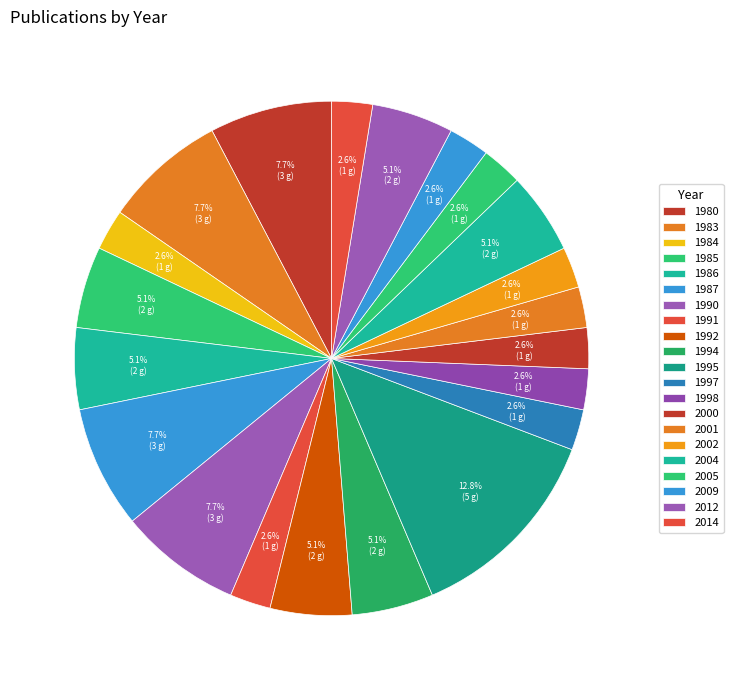

What is the change in value from 1998 to 2004?

+1